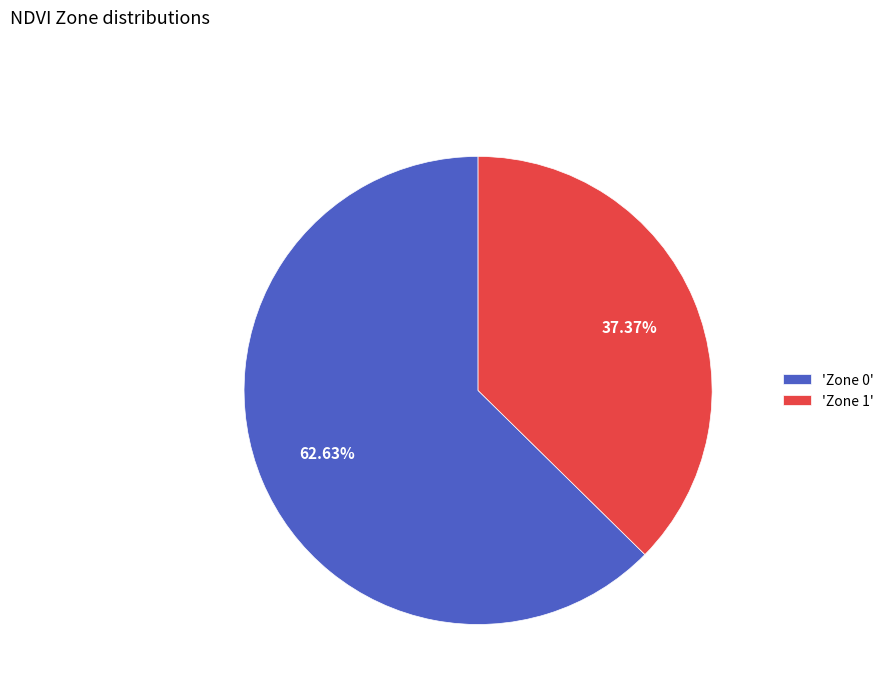

Between 'Zone 0' and 'Zone 1', which is larger?

'Zone 0'